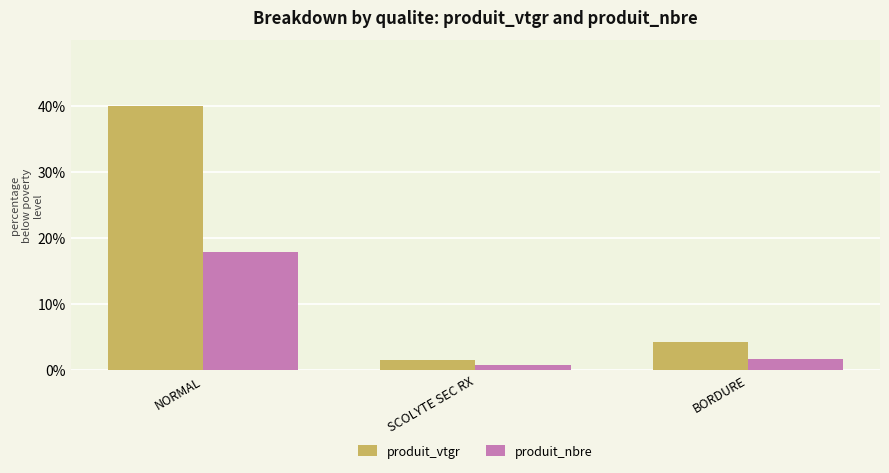

Rank the categories by produit_nbre value from lowest to highest.

SCOLYTE SEC RX, BORDURE, NORMAL